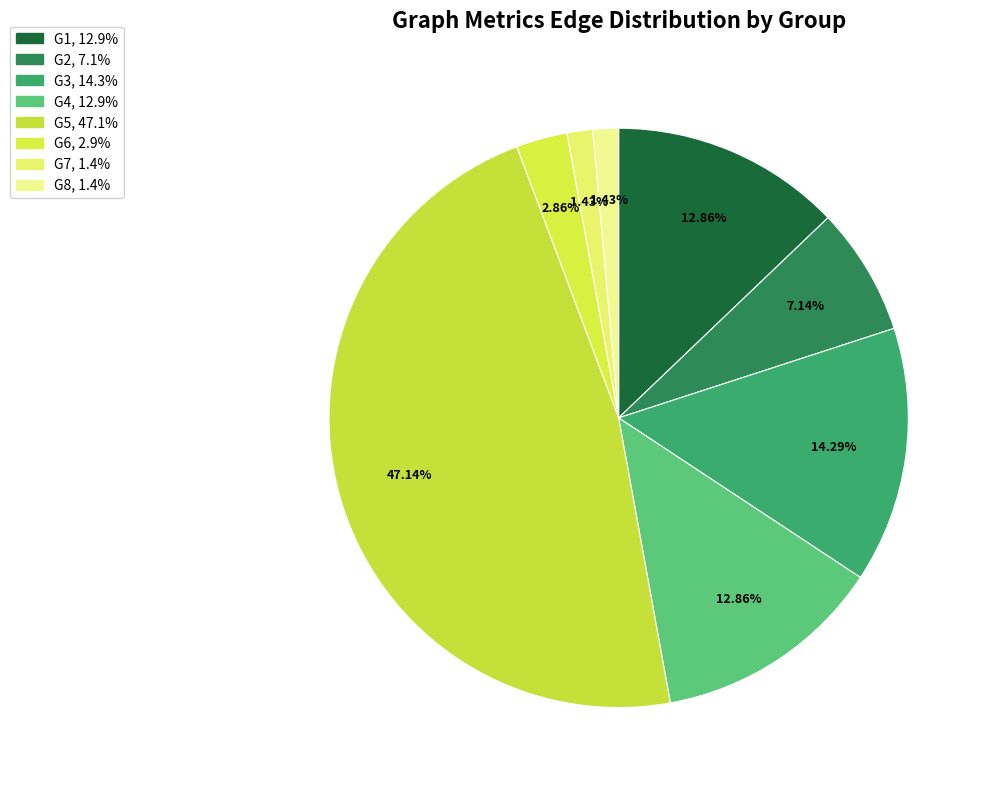

Which category has the biggest portion of the pie?

G5